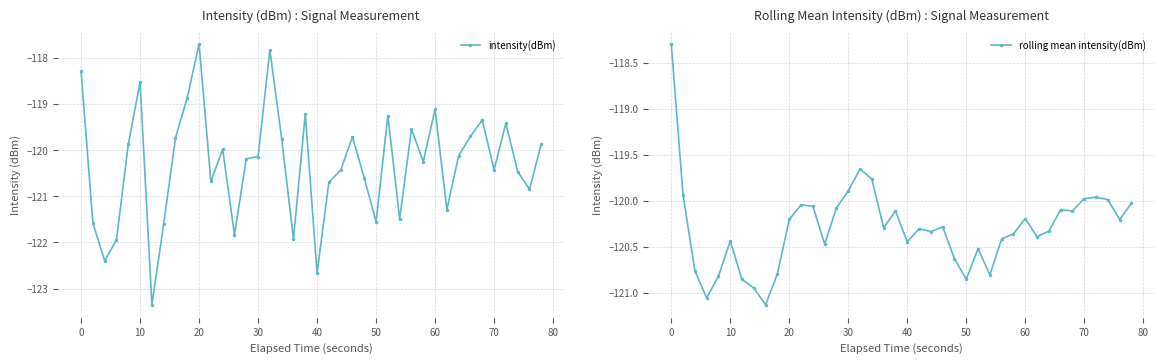

What is the lowest value of the intensity(dBm) series?

-123.3